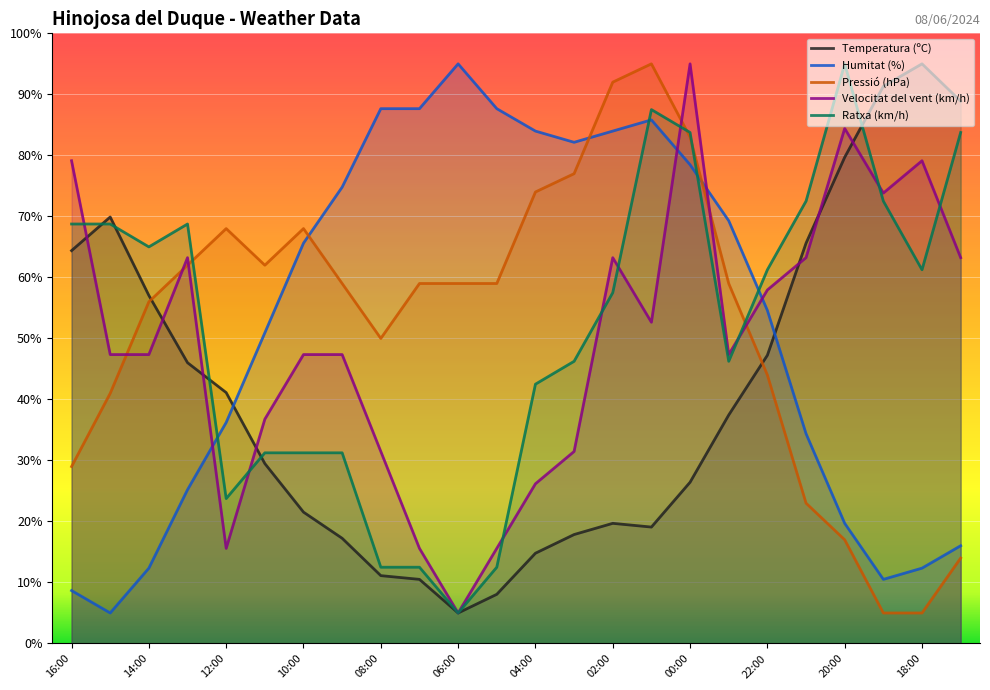

What is the smallest value displayed?

5.0